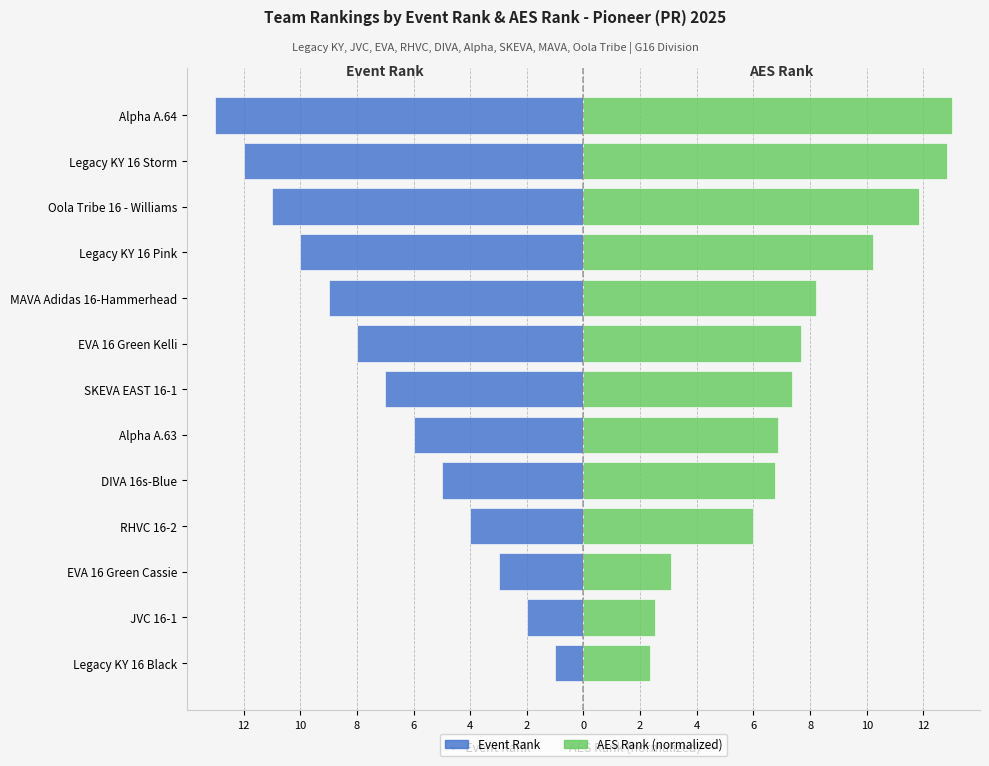

How many bars are there in total?

26